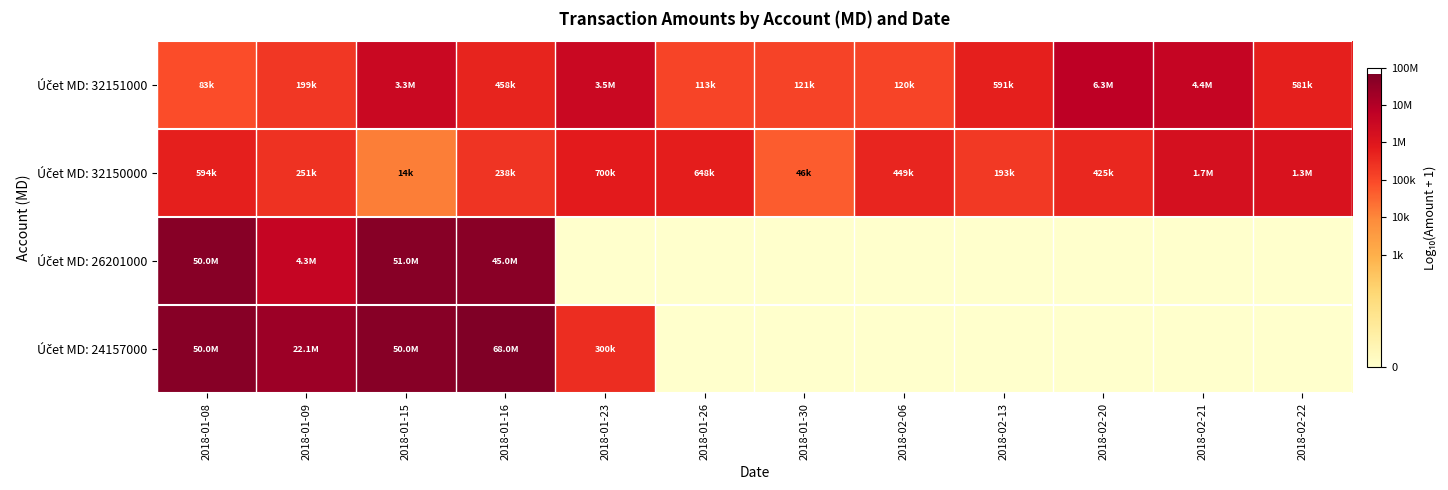

What is the greatest value displayed?

7.8